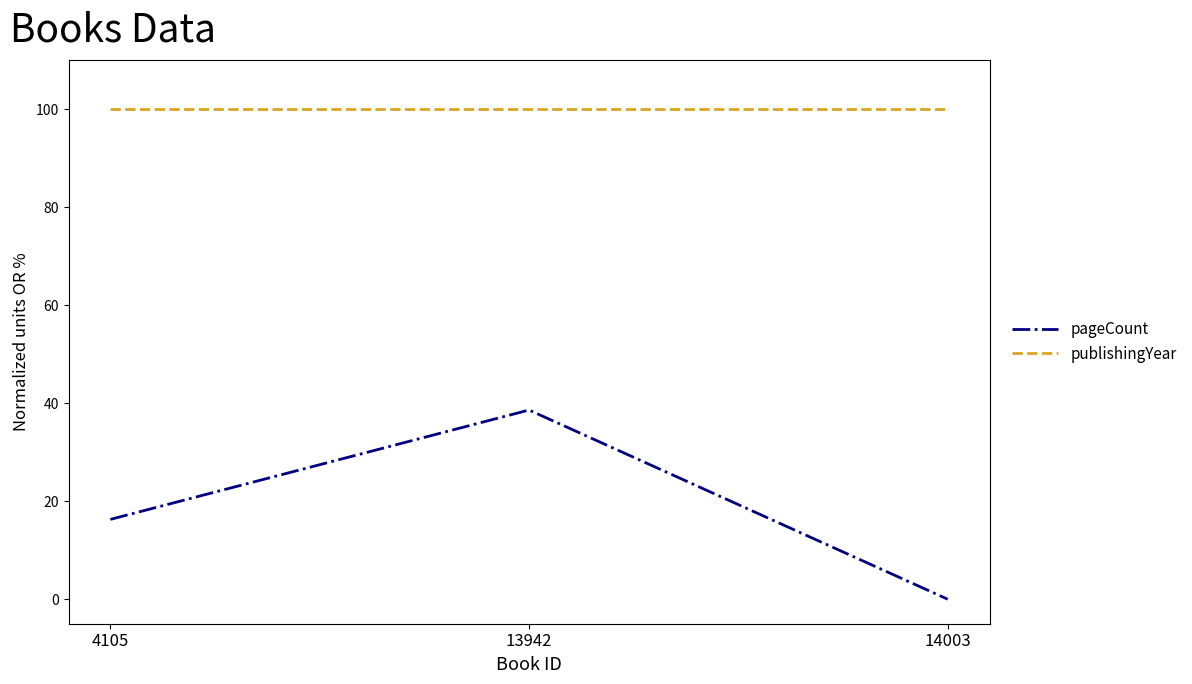

What value does the publishingYear series have at 4105?

100.0